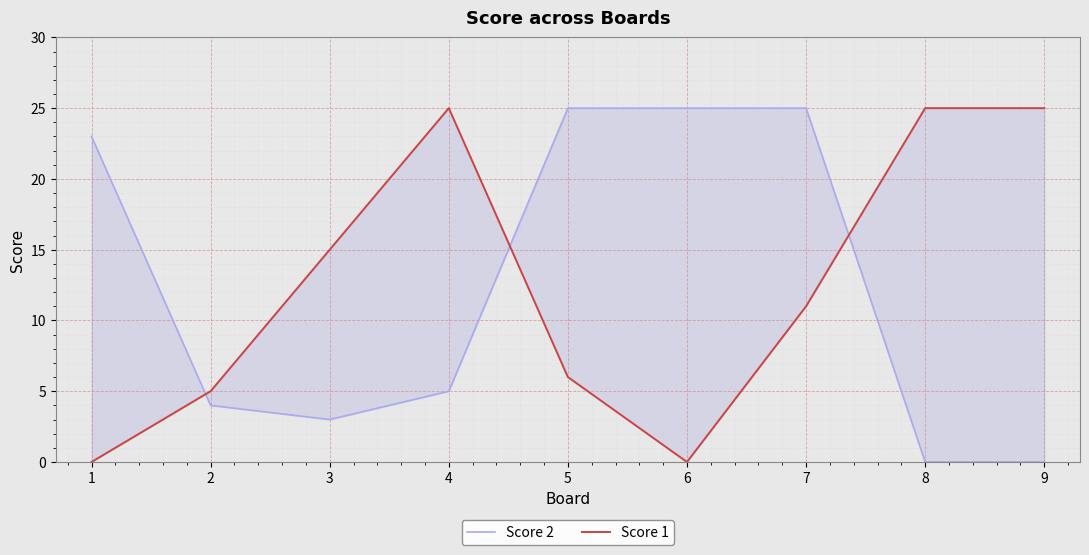

Which series ends up on top after the final intersection of Score 1 and Score 2?

Score 1